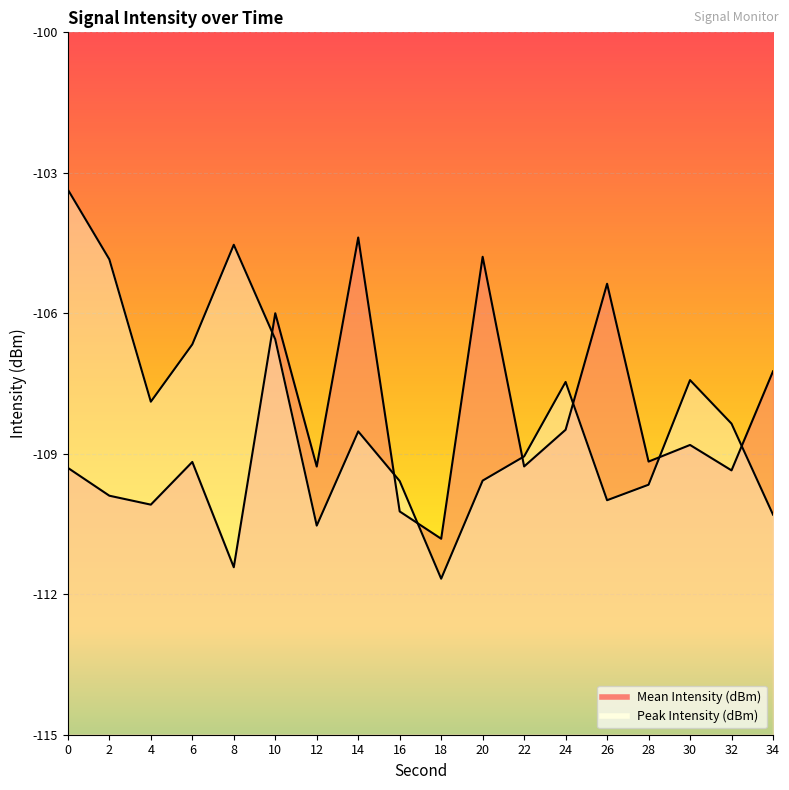

What is the maximum value shown in the chart?

-103.4